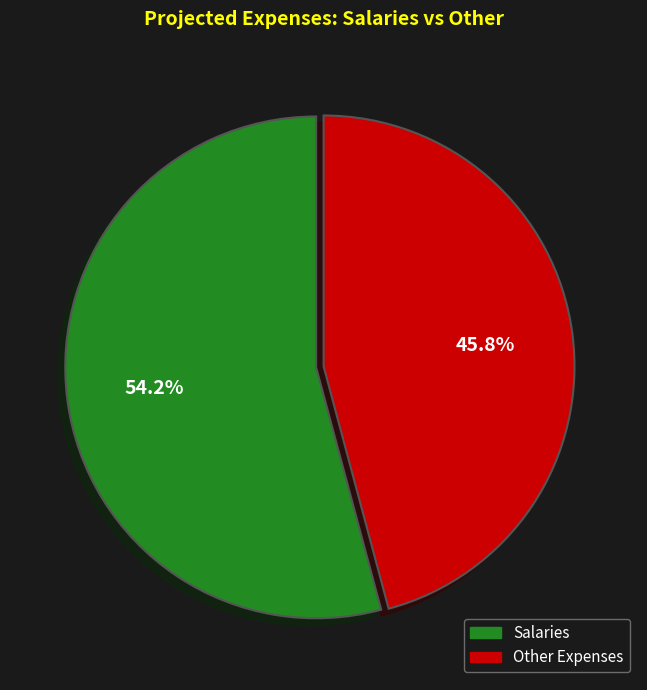

To the nearest percent, what is the difference between the largest and smallest slice percentages?

8%